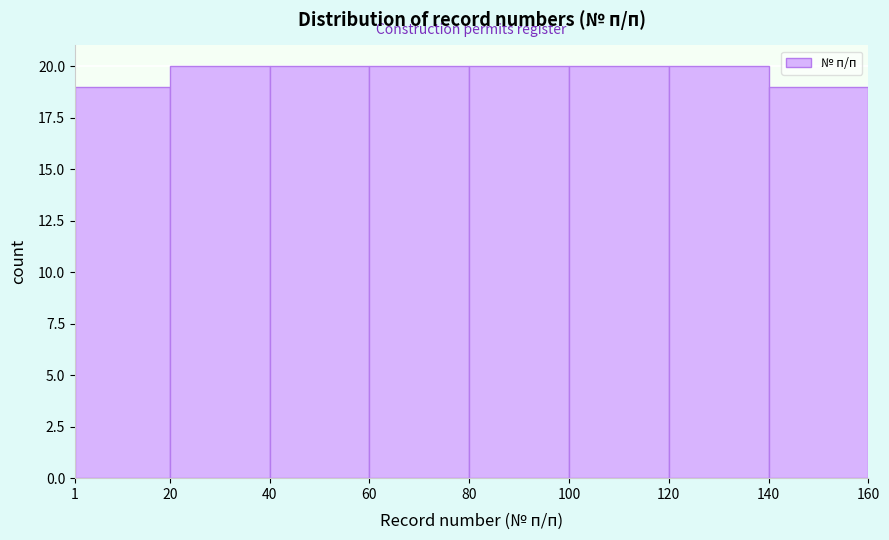

Reading left to right, list every bar in this chart as the range it spans on the x-axis followed by its height. The values are not printed on the chart, so give them approximately, as read against the axis.

1 to 20: 19
20 to 40: 20
40 to 60: 20
60 to 80: 20
80 to 100: 20
100 to 120: 20
120 to 140: 20
140 to 160: 19